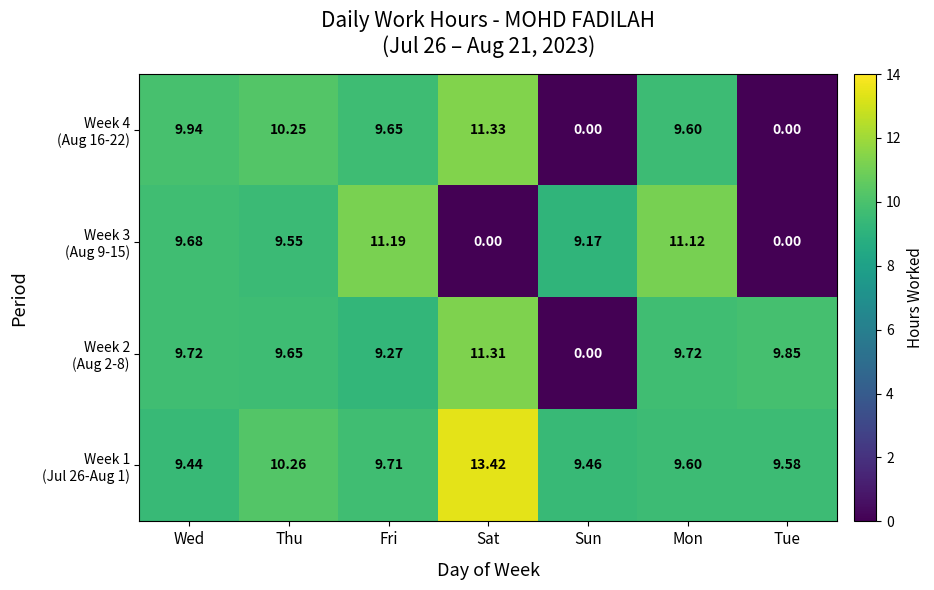

Which label corresponds to the largest value in the chart?

Sat